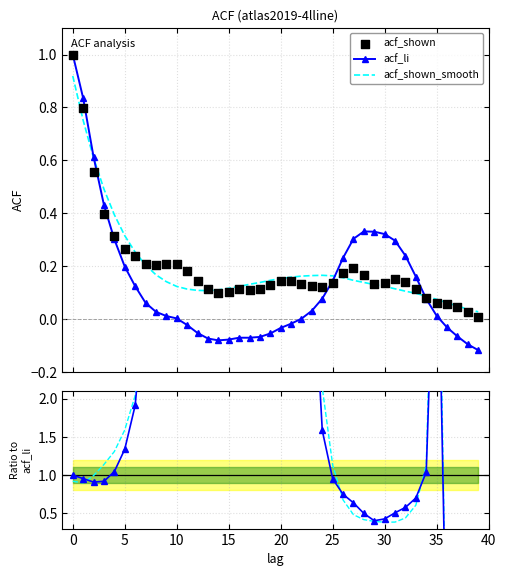

Is the value of acf_shown_smooth / acf_li at 35 greater than the value of acf_shown at 5?

Yes